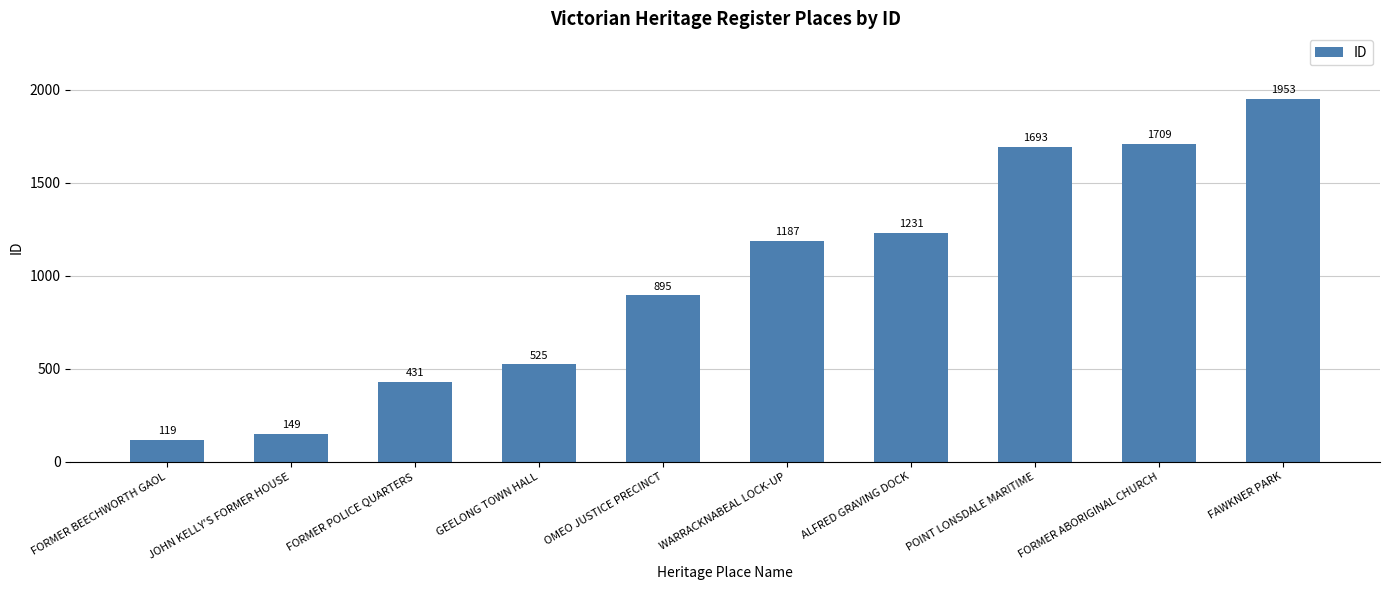

Between FORMER ABORIGINAL CHURCH and OMEO JUSTICE PRECINCT, which is larger?

FORMER ABORIGINAL CHURCH